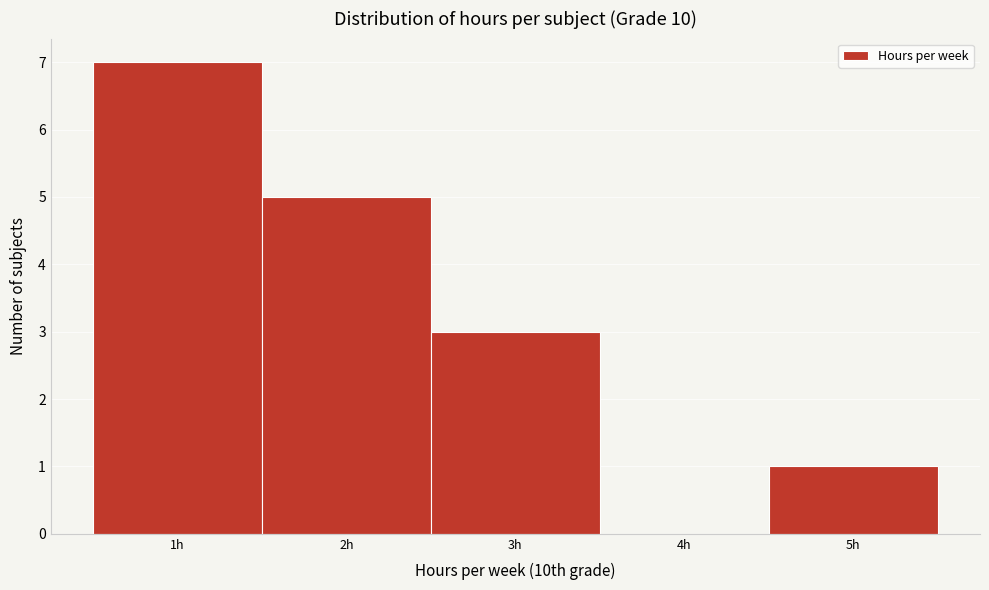

Over which range of the x-axis is the bar tallest?

0.5 to 1.5